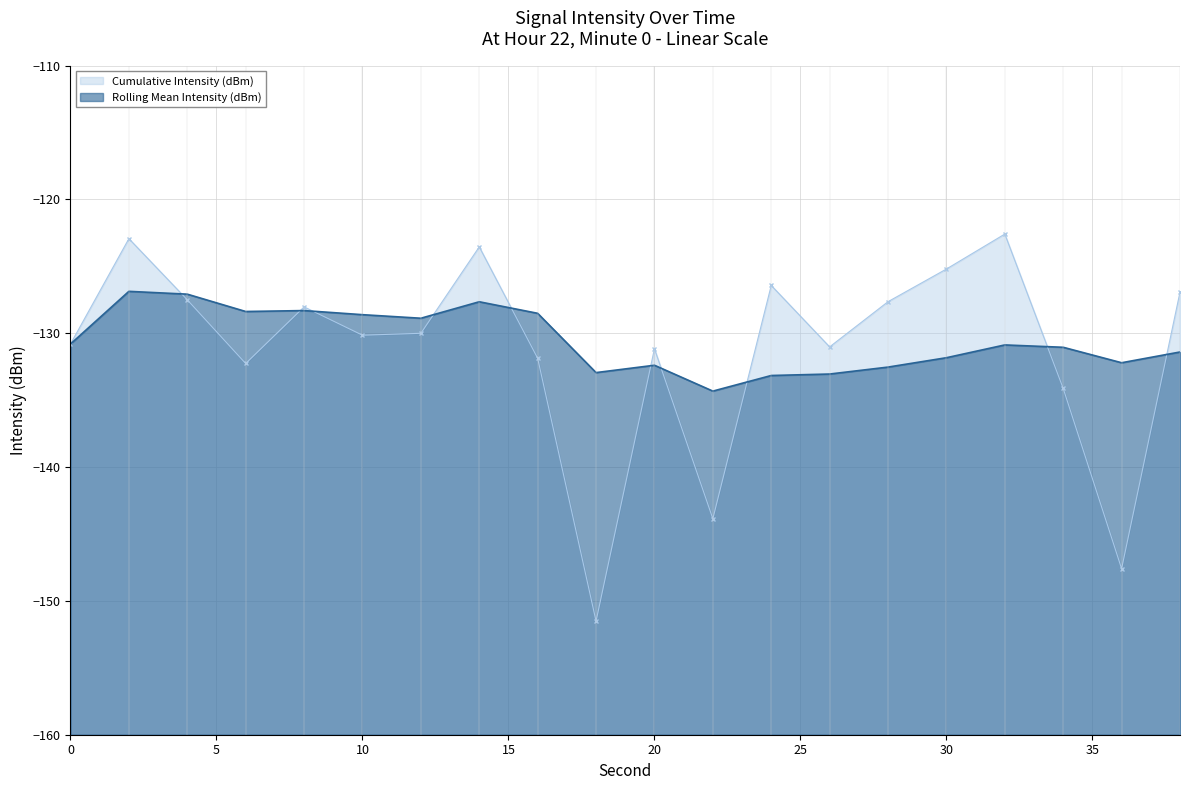

Which series has the largest total across all categories?

Rolling Mean Intensity (dBm)